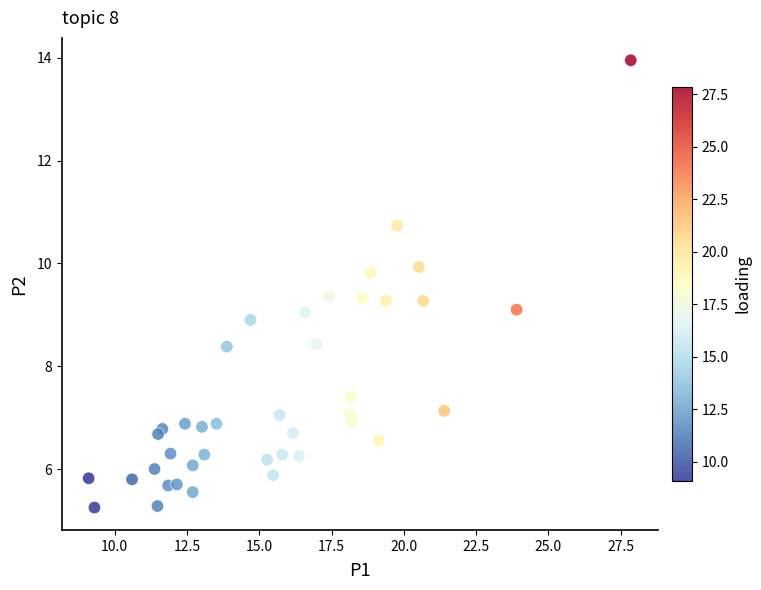

What is the range of Y values (max minus min)?

8.7